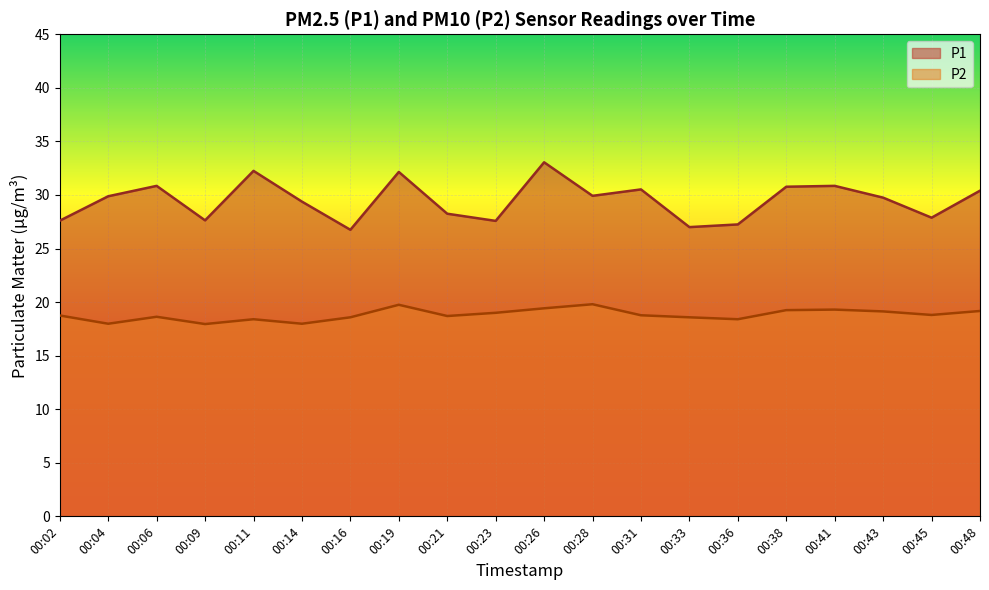

How many lines are shown in the chart?

2